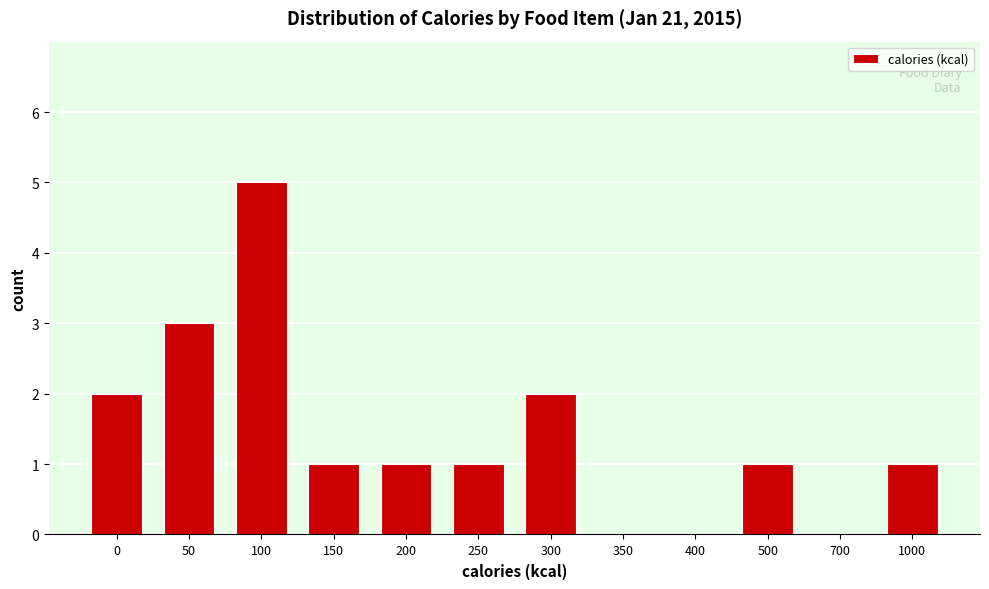

Reading left to right, what are all the values shown in this chart?

0=2	50=3	100=5	150=1	200=1	250=1	300=2	350=0	400=0	500=1	700=0	1000=1